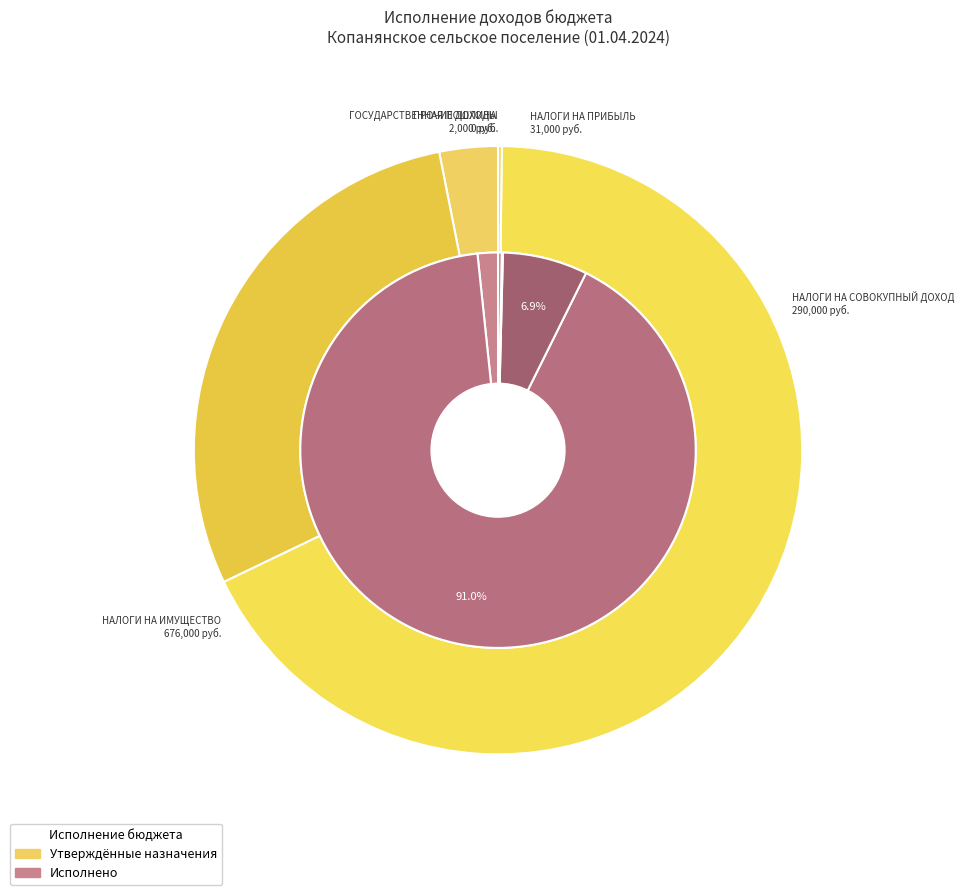

Is the sum of ГОСУДАРСТВЕННАЯ ПОШЛИНА and НАЛОГИ НА СОВОКУПНЫЙ ДОХОД greater than half?

No